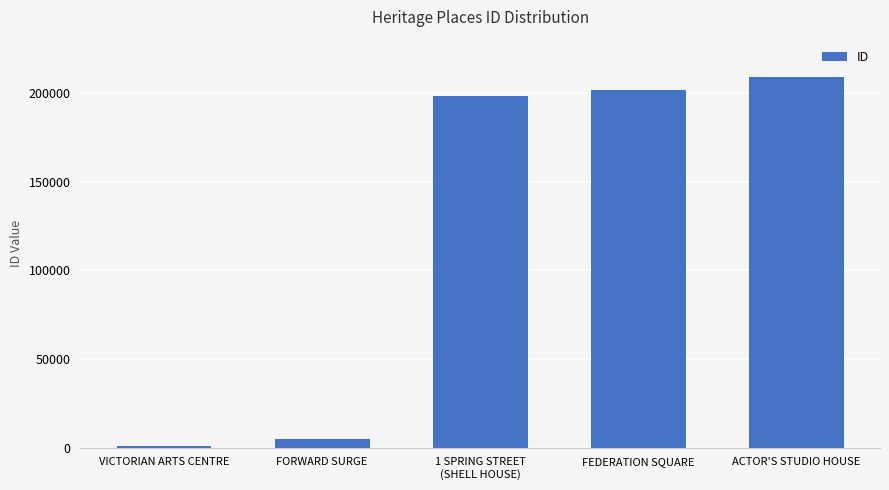

What position from the left is VICTORIAN ARTS CENTRE?

1